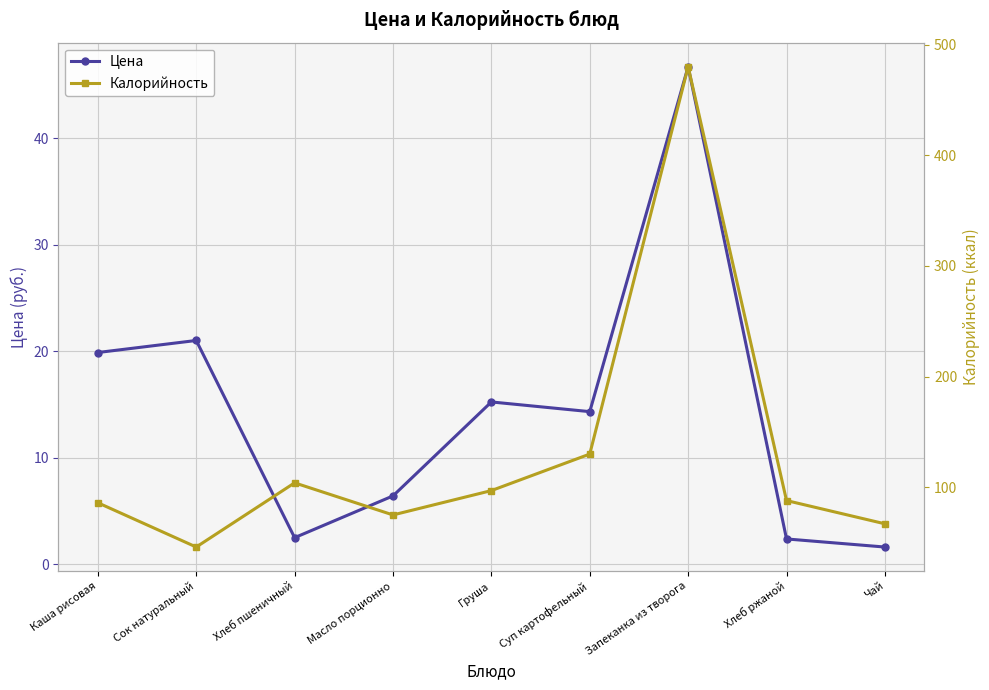

The Цена series shows 34.2 at Сок натуральный. True or false?

False